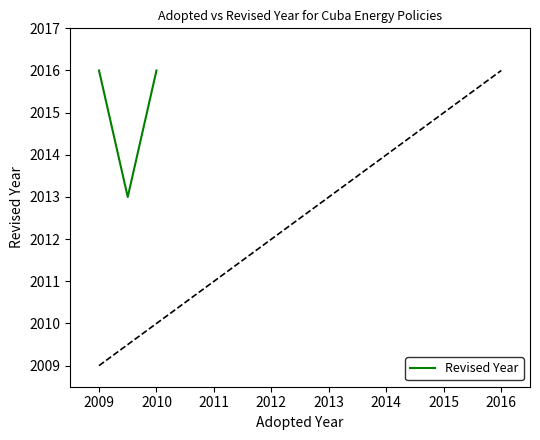

Where is the data nearest to the value 2014?

2009